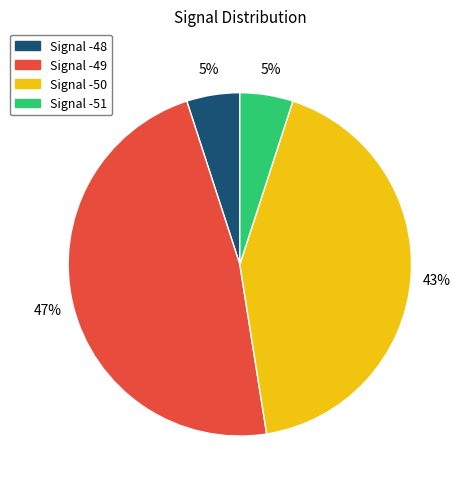

Is there any slice that represents more than half of the pie?

No